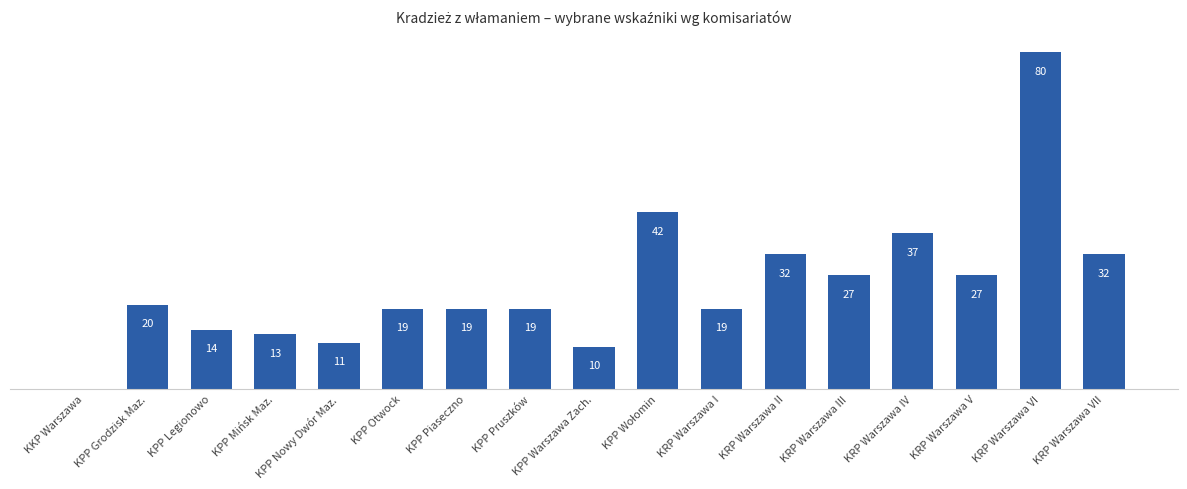

Which category has the highest value across all series?

KRP Warszawa VI